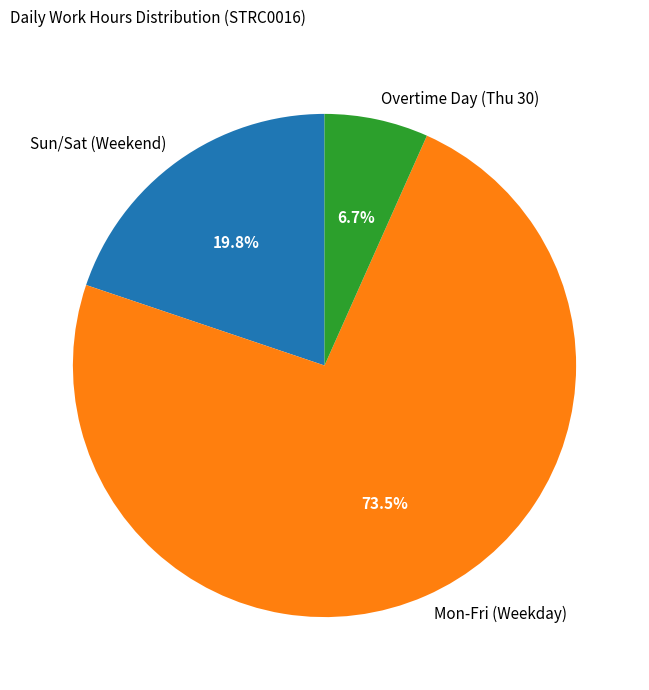

Which slice is the largest?

Mon-Fri (Weekday)